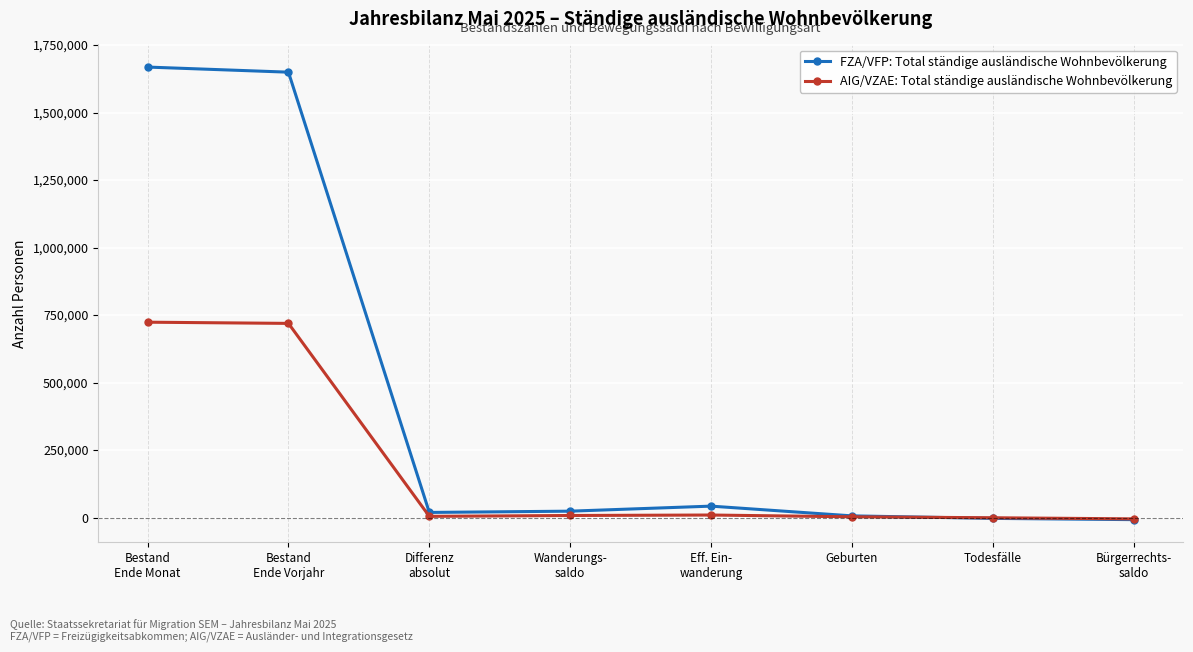

What is the highest value of the FZA/VFP: Total ständige ausländische Wohnbevölkerung series?

1668267